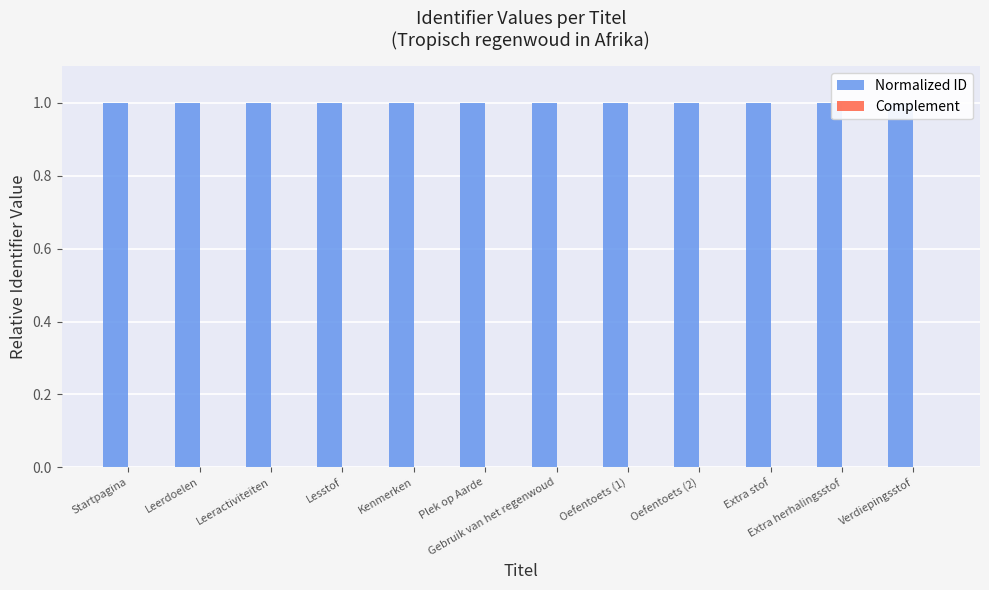

Is it true that Normalized ID equals 1.0 at Lesstof?

True